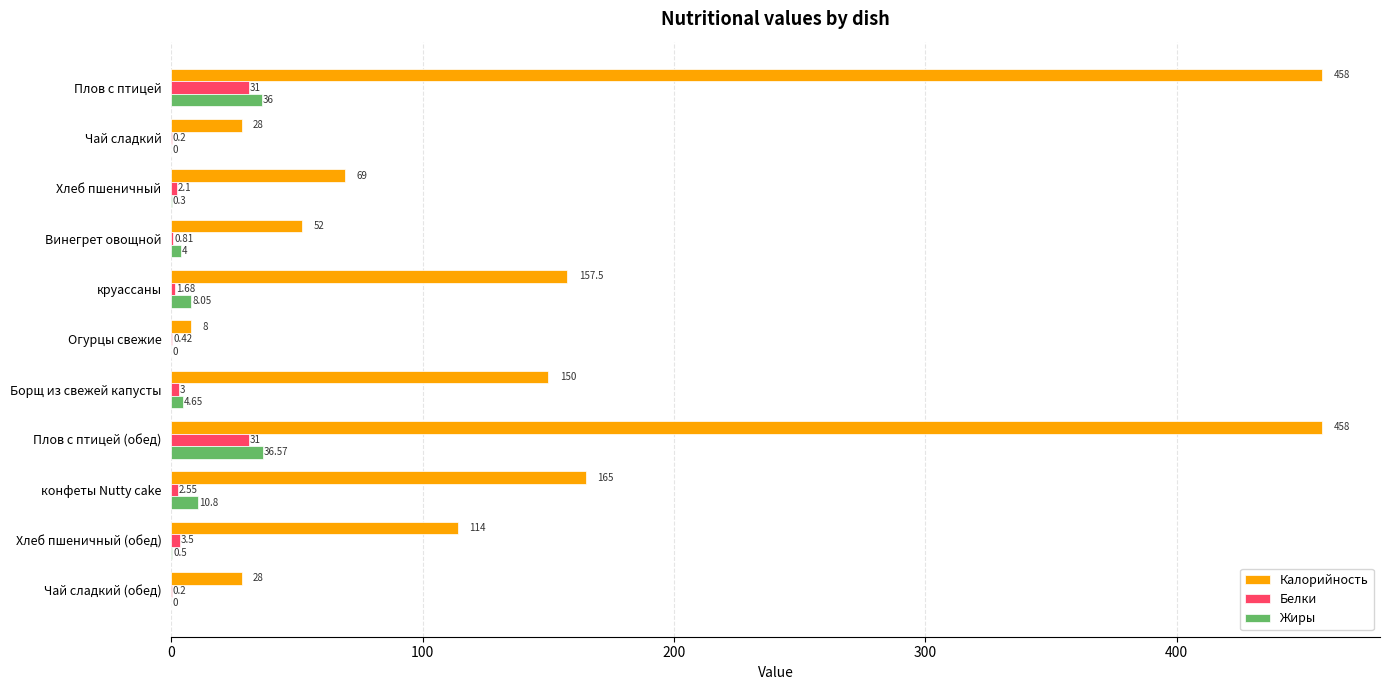

Count the number of data series in this chart.

3